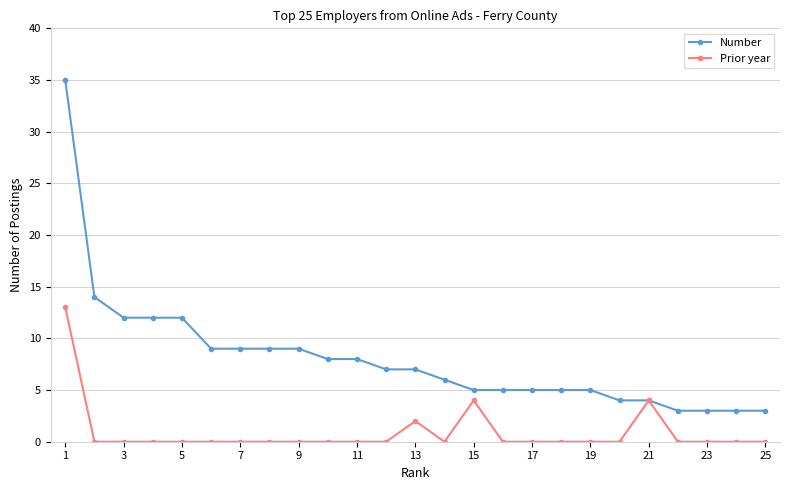

Which series has the largest total across all categories?

Number